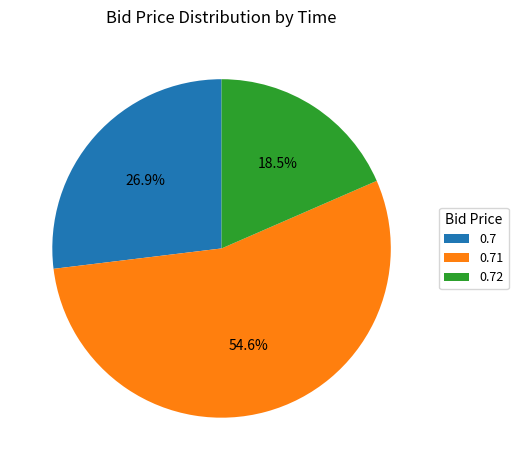

How many slices are in this pie chart?

3